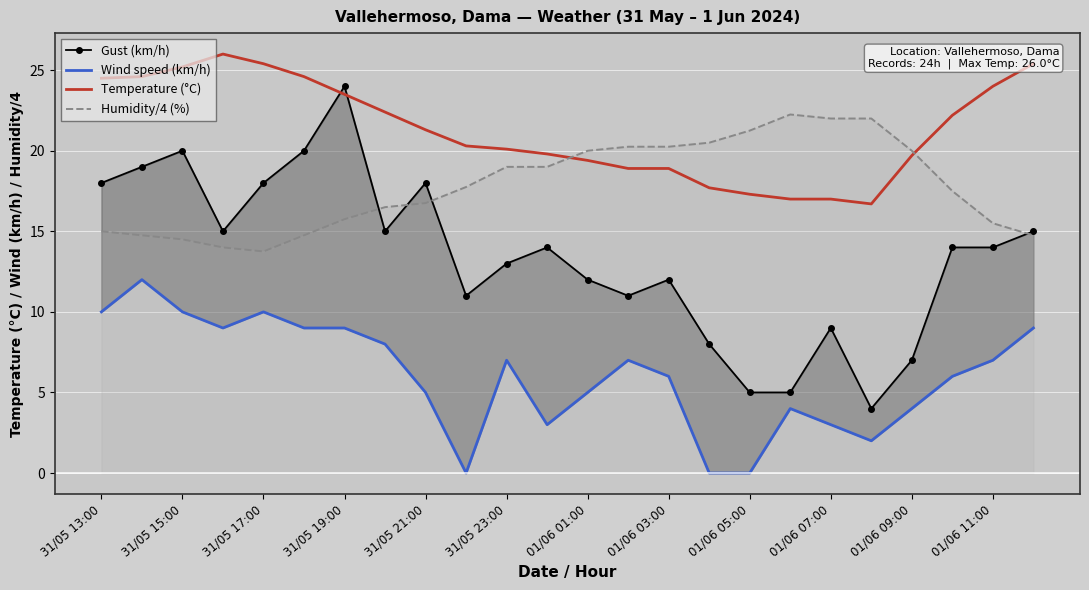

What position from the right is 31/05 13:00?

24